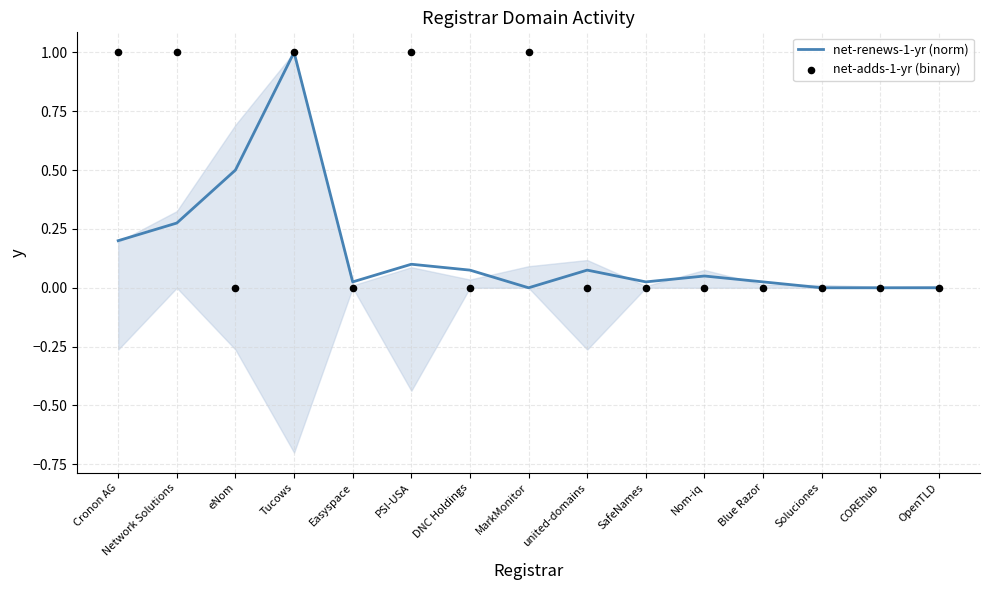

Is the value of net-adds-1-yr (binary) at Cronon AG greater than the value of net-renews-1-yr (norm) at Soluciones?

Yes